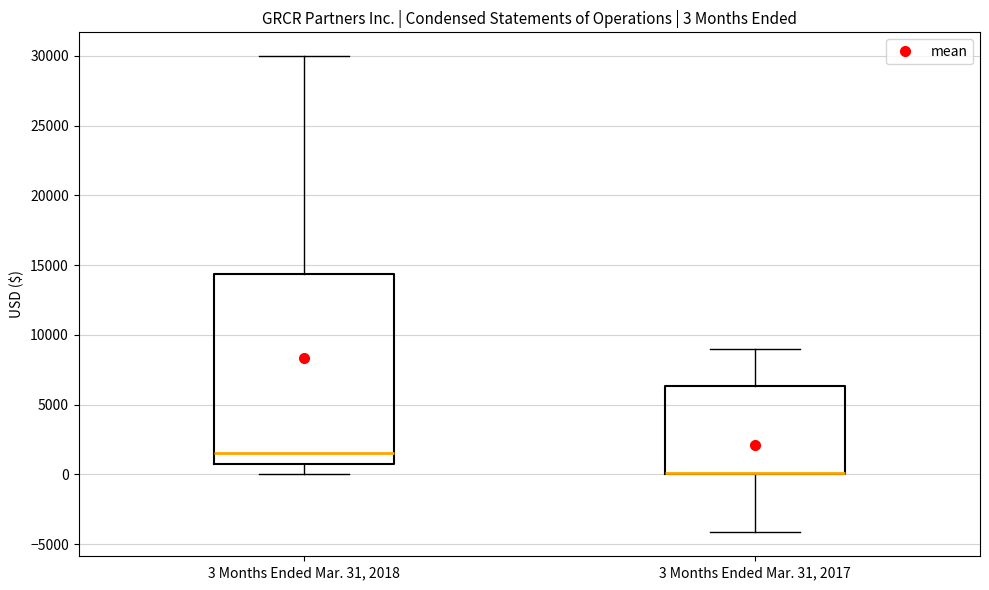

Which box is the tallest, from its lower edge to its upper edge?

3 Months Ended Mar. 31, 2018